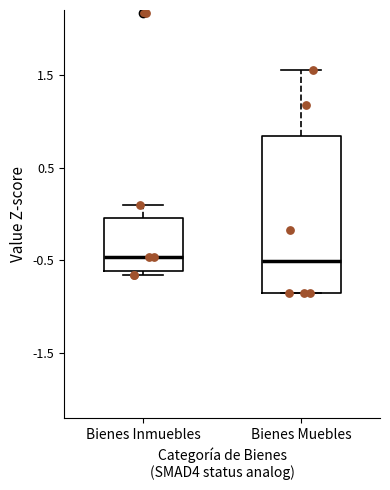

Where is the lower edge of the box for Bienes Muebles on the y-axis? The values are not printed on the chart, so give them approximately, as read against the axis.

-0.9